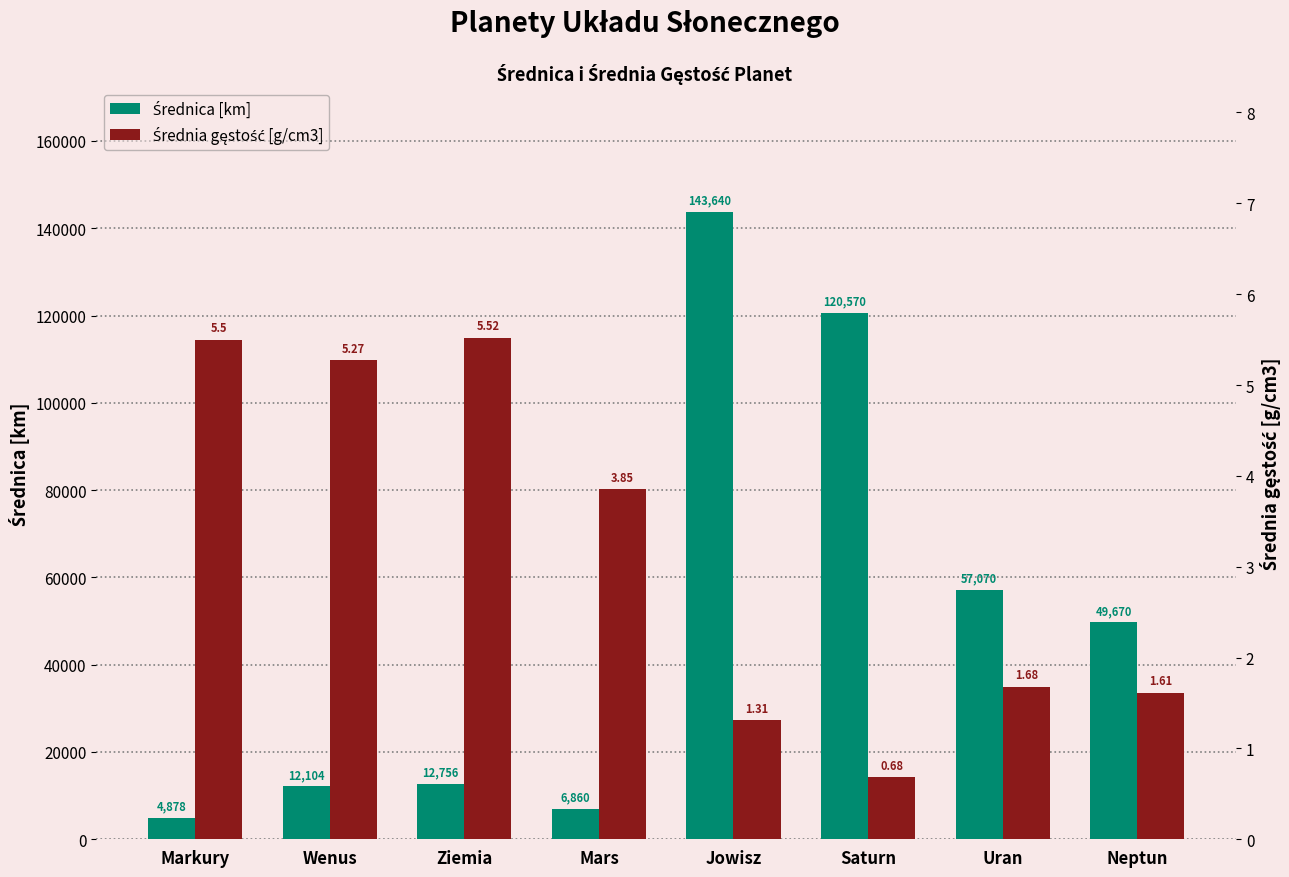

Which series has the largest range (max minus min)?

Średnica [km]